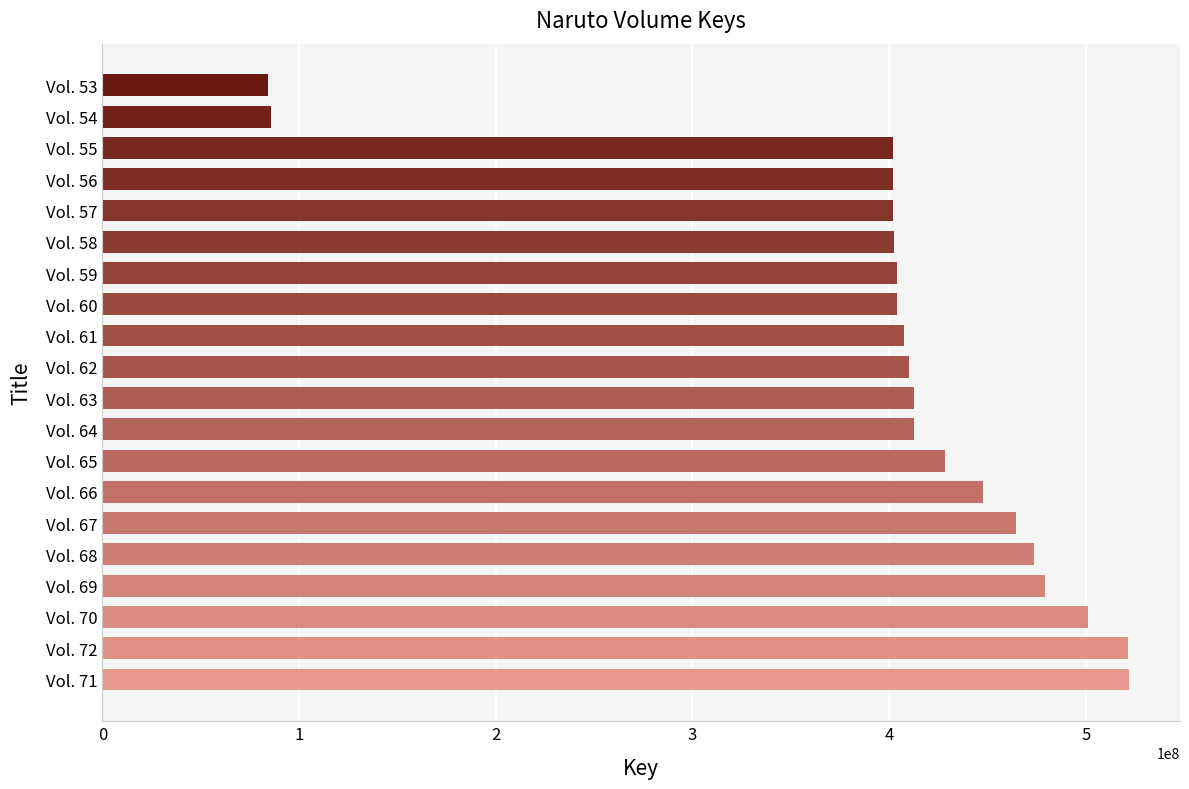

The value at Vol. 56 is 553709471. True or false?

False